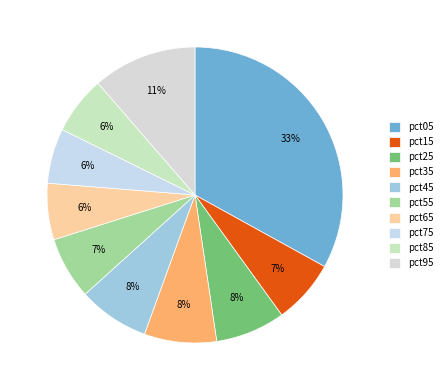

Does pct15 account for over 50% of the chart?

No